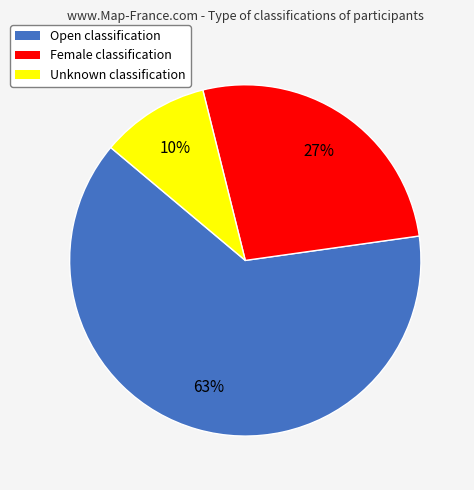

To the nearest percent, what is the difference between the Open and Unknown slice percentages?

53%